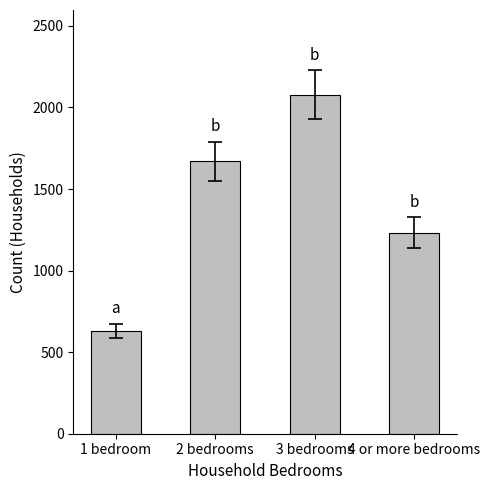

Which category has the lowest value across all series?

1 bedroom